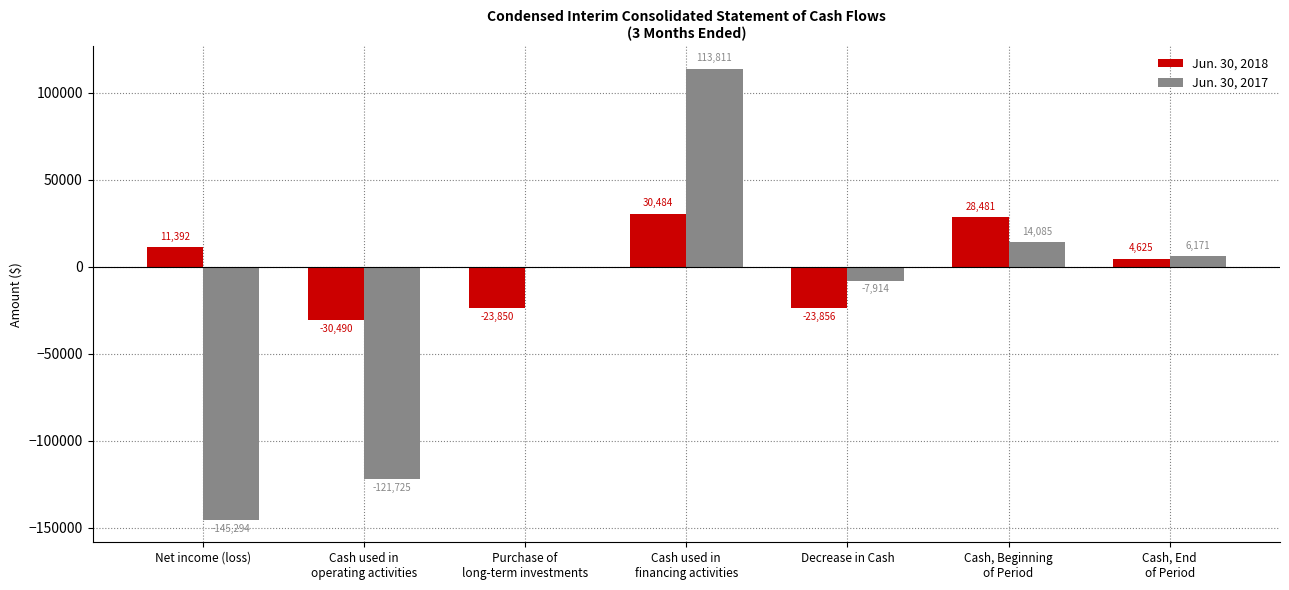

What is the greatest value displayed?

113811